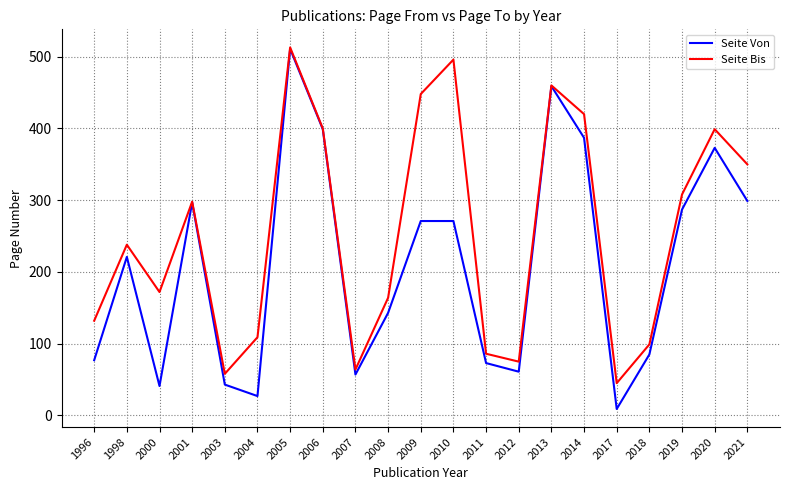

Does the chart display data point markers on the line(s)?

No